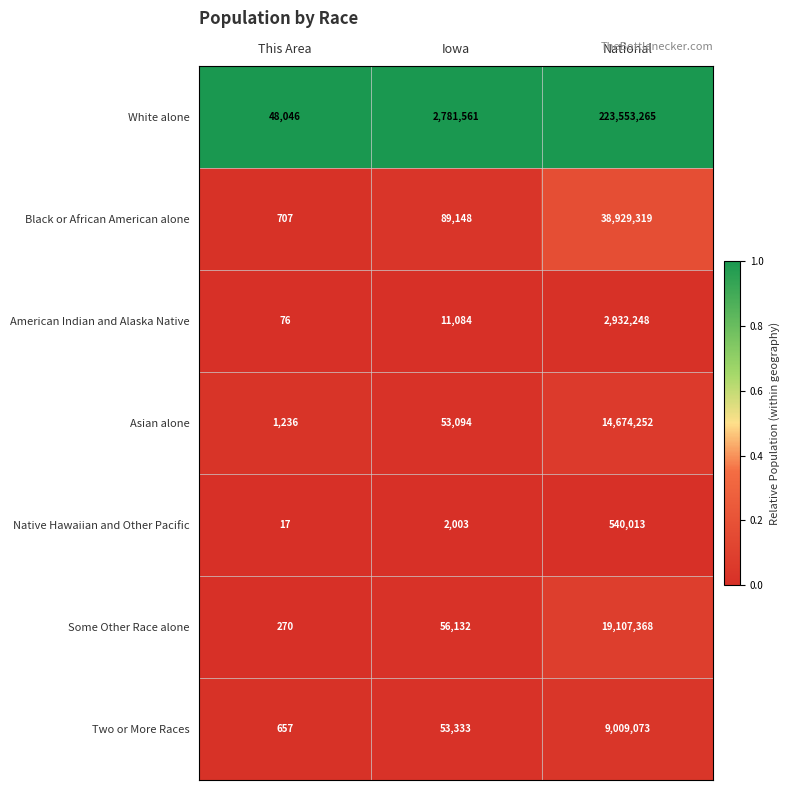

Which series has the widest spread of values?

White alone